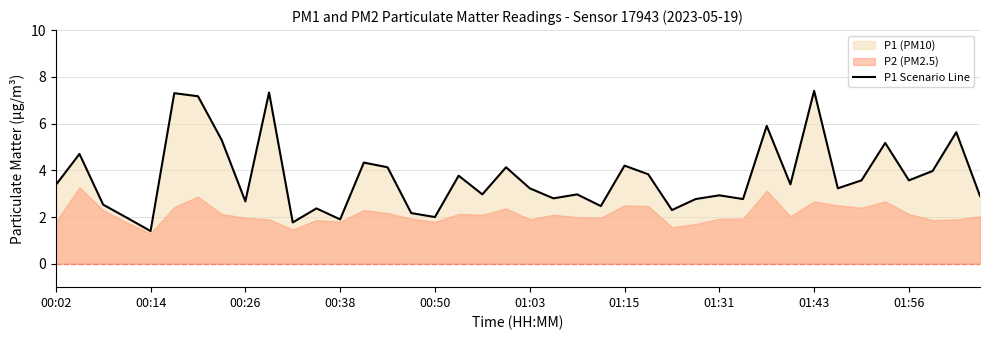

How many lines are shown in the chart?

1